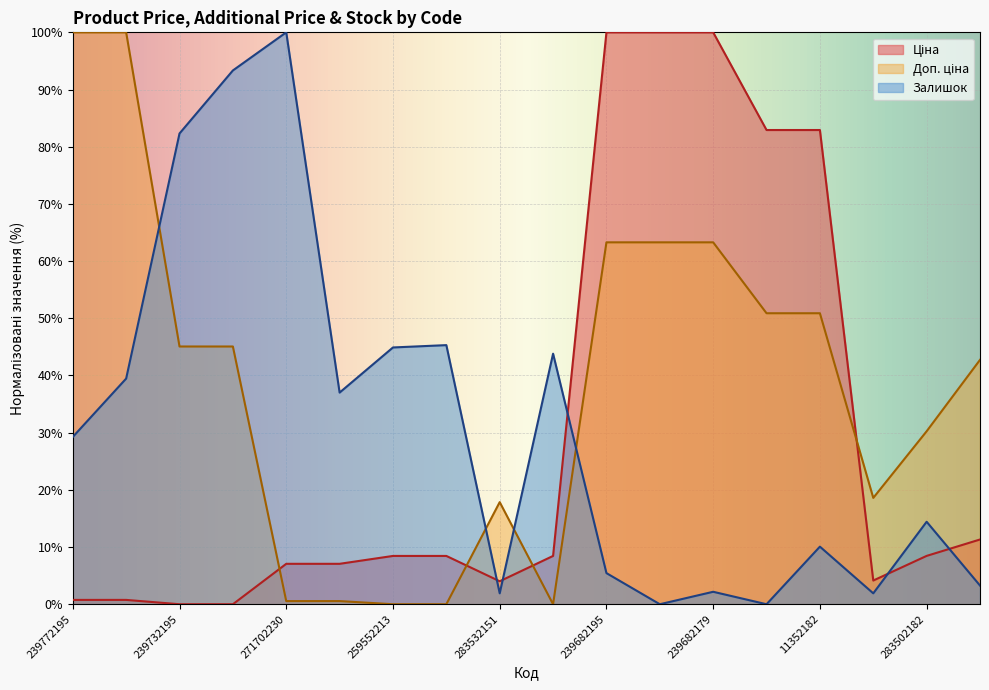

What is the sum of the Залишок values at 271702229 and 11352182?

47.1